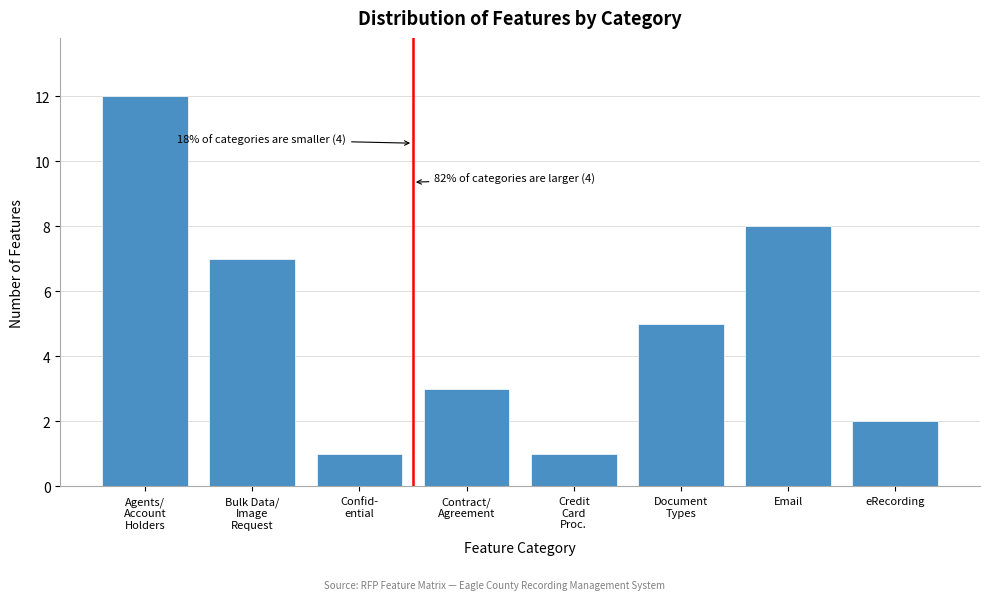

Reading left to right, what are all the values shown in this chart?

12	7	1	3	1	5	8	2